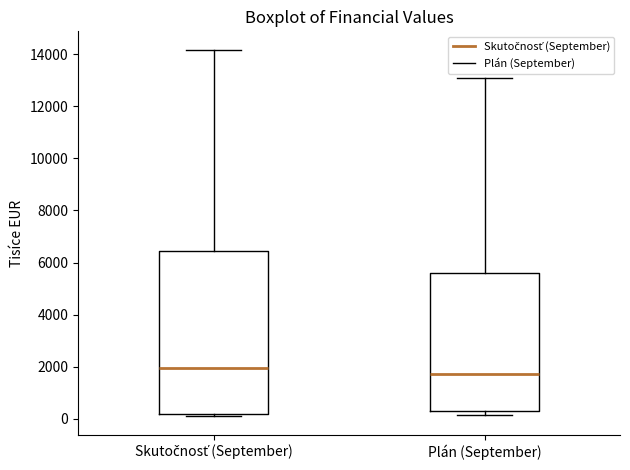

Where is the lower edge of the box for Skutočnosť (September) on the y-axis? The values are not printed on the chart, so give them approximately, as read against the axis.

200